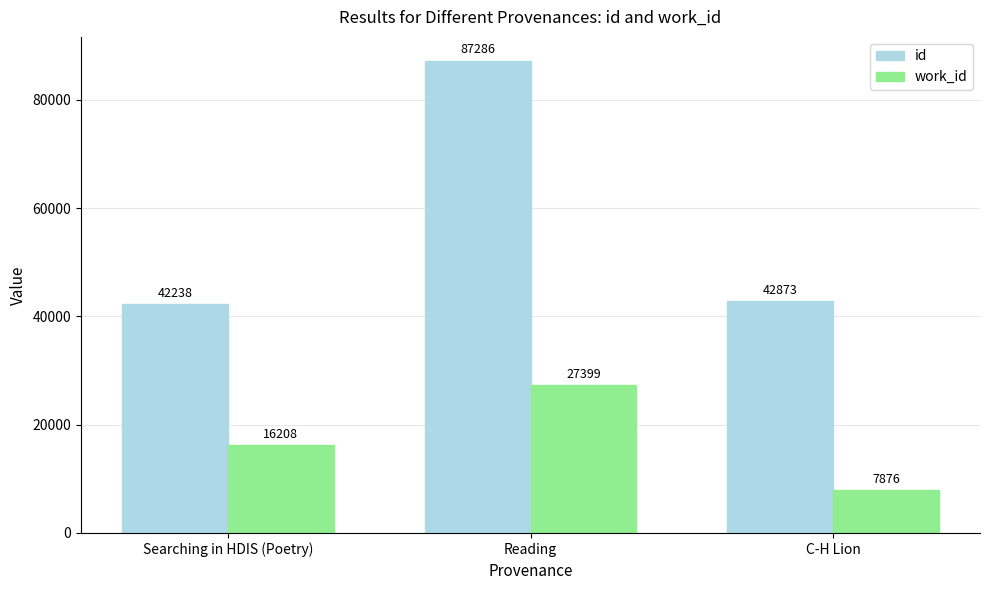

What is the maximum value for id?

87286